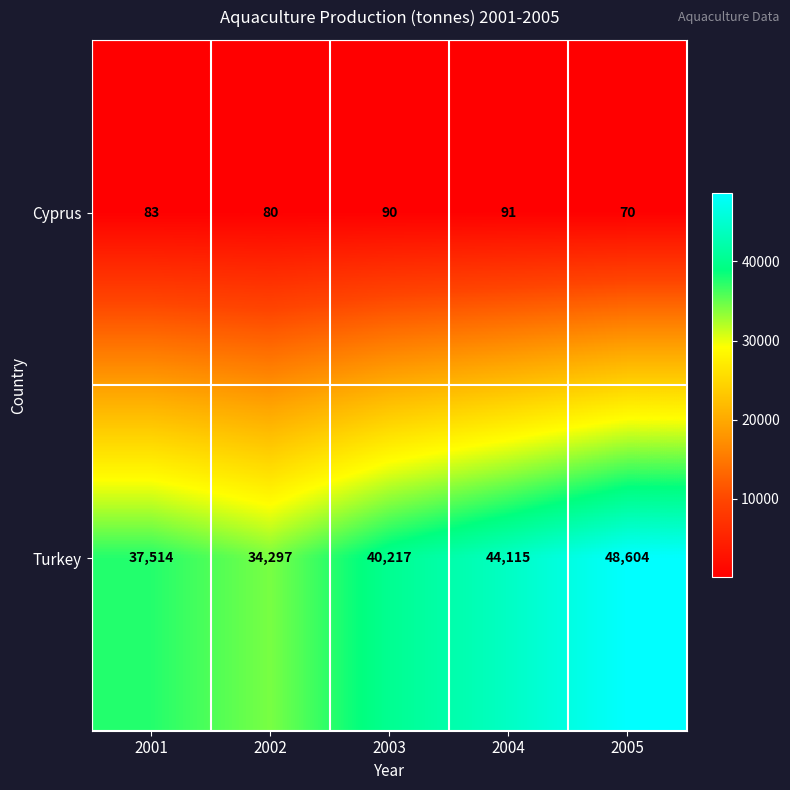

What is the minimum value shown in the chart?

70